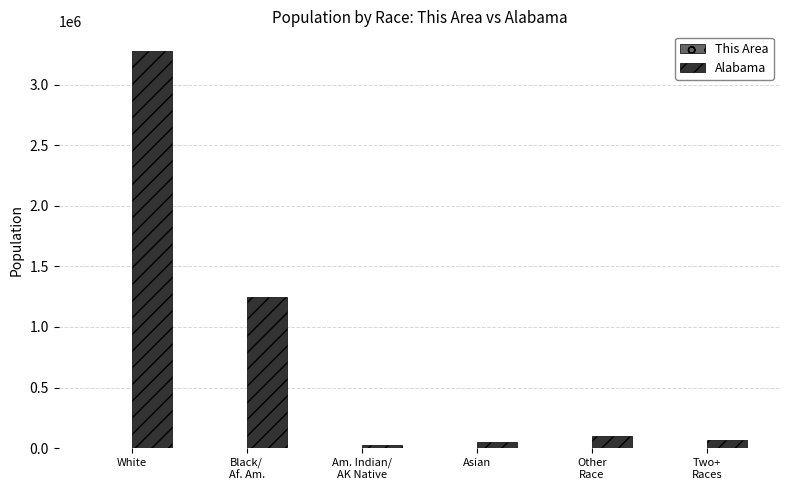

At which category is the sum across all series the highest?

White